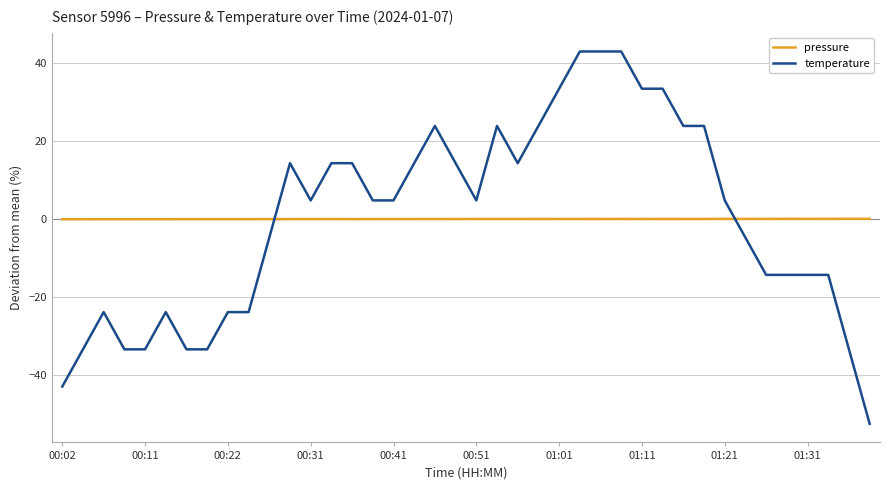

True or false: pressure and temperature intersect in this chart.

True